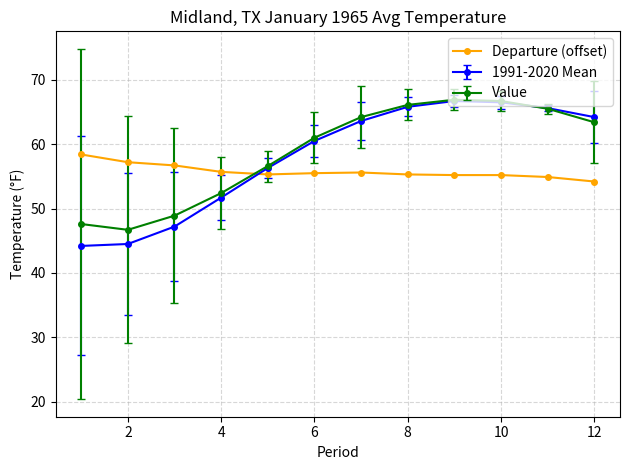

How many categories are shown in the chart?

12